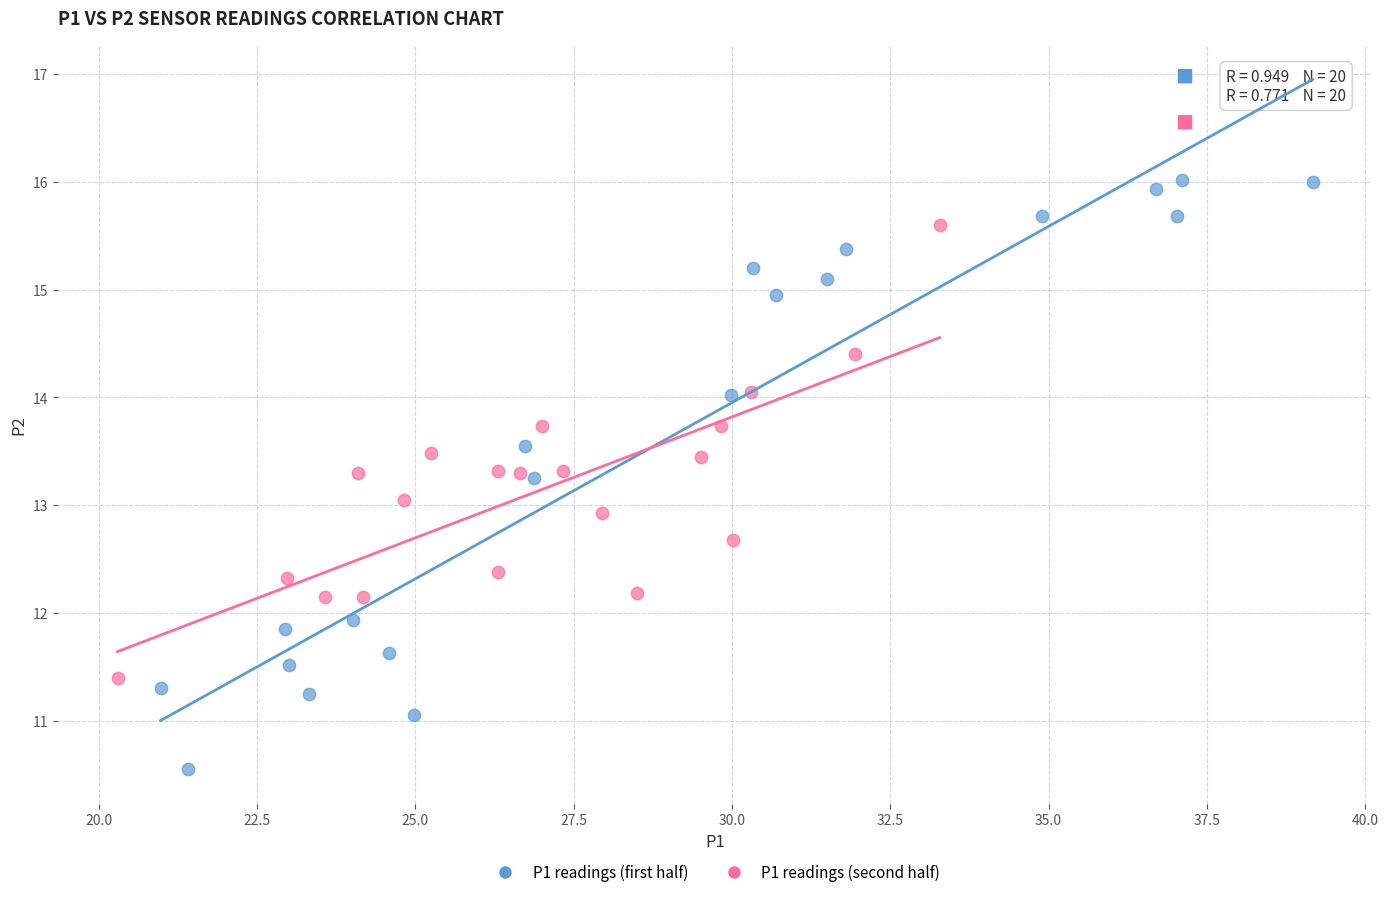

Which series has the largest Y range (max minus min)?

P1 readings (first half)